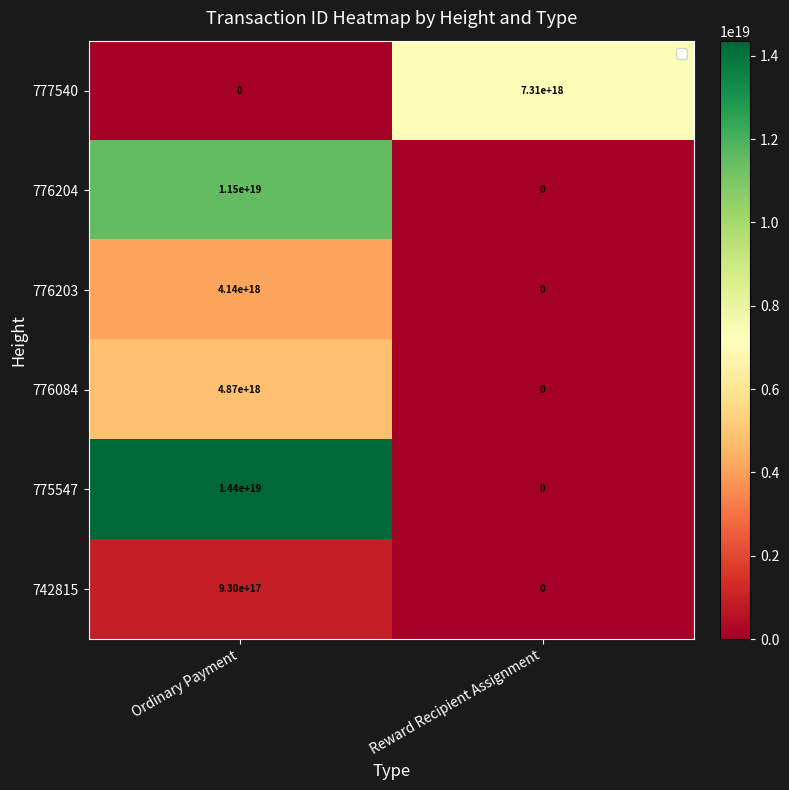

Which series has the widest spread of values?

775547